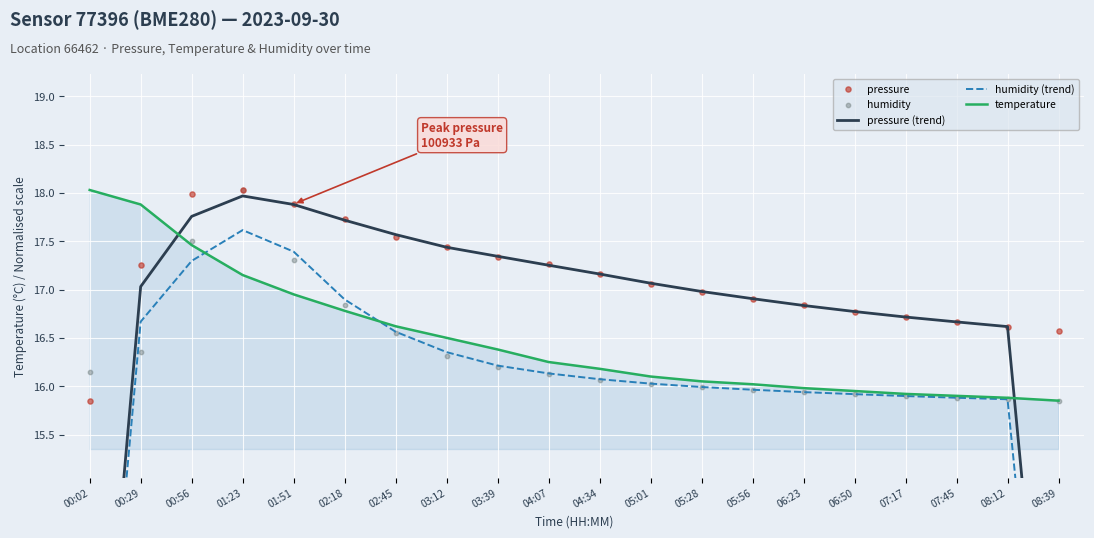

What is the total value across all series at 04:07?

83.0